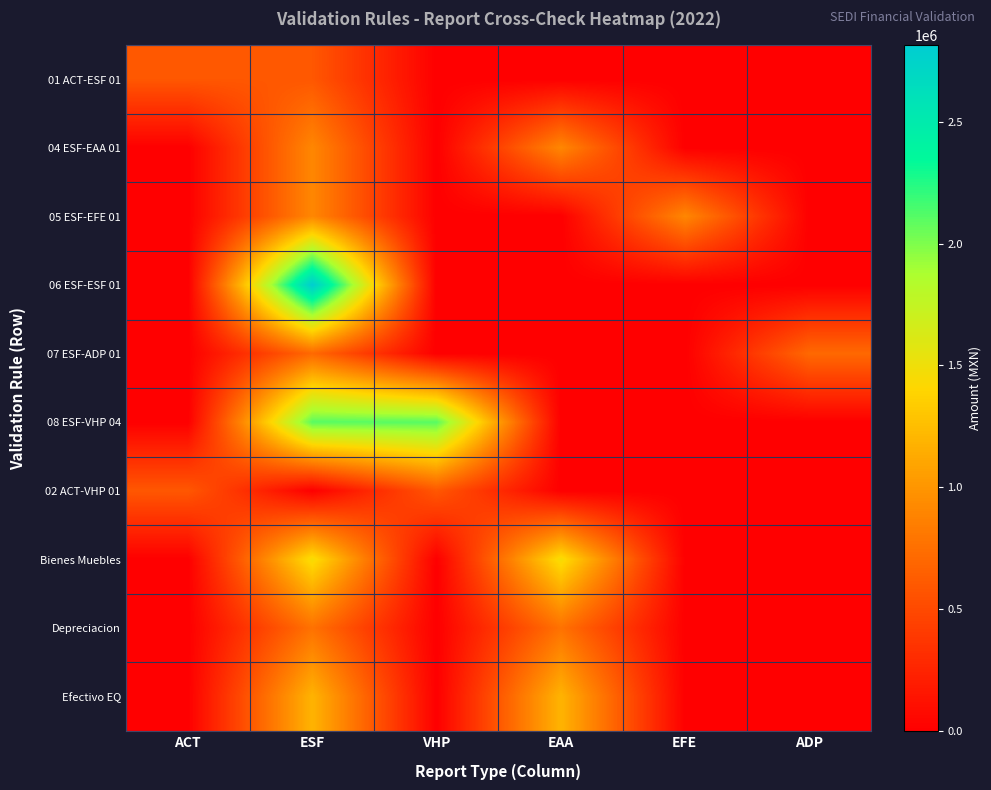

What is the maximum value shown in the chart?

2813492.6